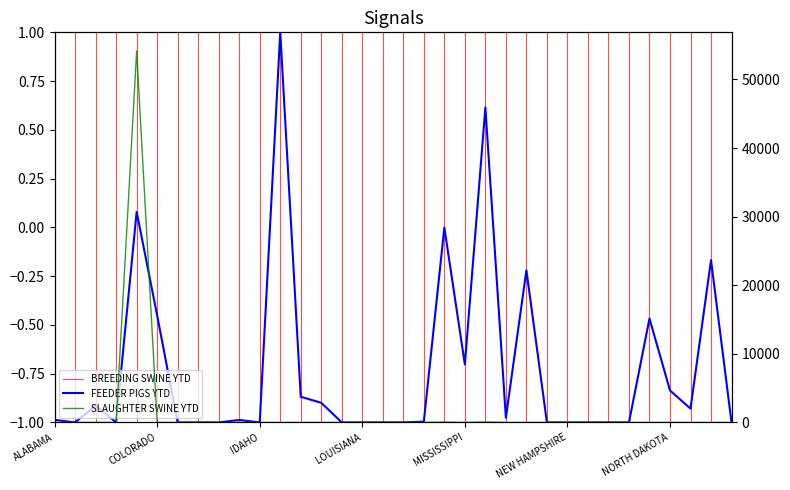

Reading left to right, list all the values displayed in this chart.

FEEDER PIGS YTD: ALABAMA=-1.0	ARIZONA=-1.0	ARKANSAS=-0.9	CALIFORNIA=-1.0	CANADA=0.1	COLORADO=-0.5	CONNECTICUT=-1.0	DELAWARE=-1.0	FLORIDA=-1.0	GEORGIA=-1.0	IDAHO=-1.0	ILLINOIS=1.0	INDIANA=-0.9	KANSAS=-0.9	KENTUCKY=-1.0	LOUISIANA=-1.0	MAINE=-1.0	MARYLAND=-1.0	MICHIGAN=-1.0	MINNESOTA=-0.0	MISSISSIPPI=-0.7	MISSOURI=0.6	MONTANA=-1.0	NEBRASKA=-0.2	NEVADA=-1.0	NEW HAMPSHIRE=-1.0	NEW JERSEY=-1.0	NEW MEXICO=-1.0	NEW YORK=-1.0	NORTH CAROLINA=-0.5	NORTH DAKOTA=-0.8	OHIO=-0.9	OKLAHOMA=-0.2	OREGON=-1.0
SLAUGHTER SWINE YTD: ALABAMA=0.0	ARIZONA=0.0	ARKANSAS=0.0	CALIFORNIA=0.0	CANADA=54152.0	COLORADO=0.0	CONNECTICUT=0.0	DELAWARE=0.0	FLORIDA=0.0	GEORGIA=0.0	IDAHO=0.0	ILLINOIS=0.0	INDIANA=0.0	KANSAS=0.0	KENTUCKY=0.0	LOUISIANA=0.0	MAINE=0.0	MARYLAND=0.0	MICHIGAN=0.0	MINNESOTA=56.0	MISSISSIPPI=0.0	MISSOURI=69.0	MONTANA=0.0	NEBRASKA=0.0	NEVADA=0.0	NEW HAMPSHIRE=0.0	NEW JERSEY=0.0	NEW MEXICO=0.0	NEW YORK=0.0	NORTH CAROLINA=0.0	NORTH DAKOTA=0.0	OHIO=0.0	OKLAHOMA=0.0	OREGON=0.0